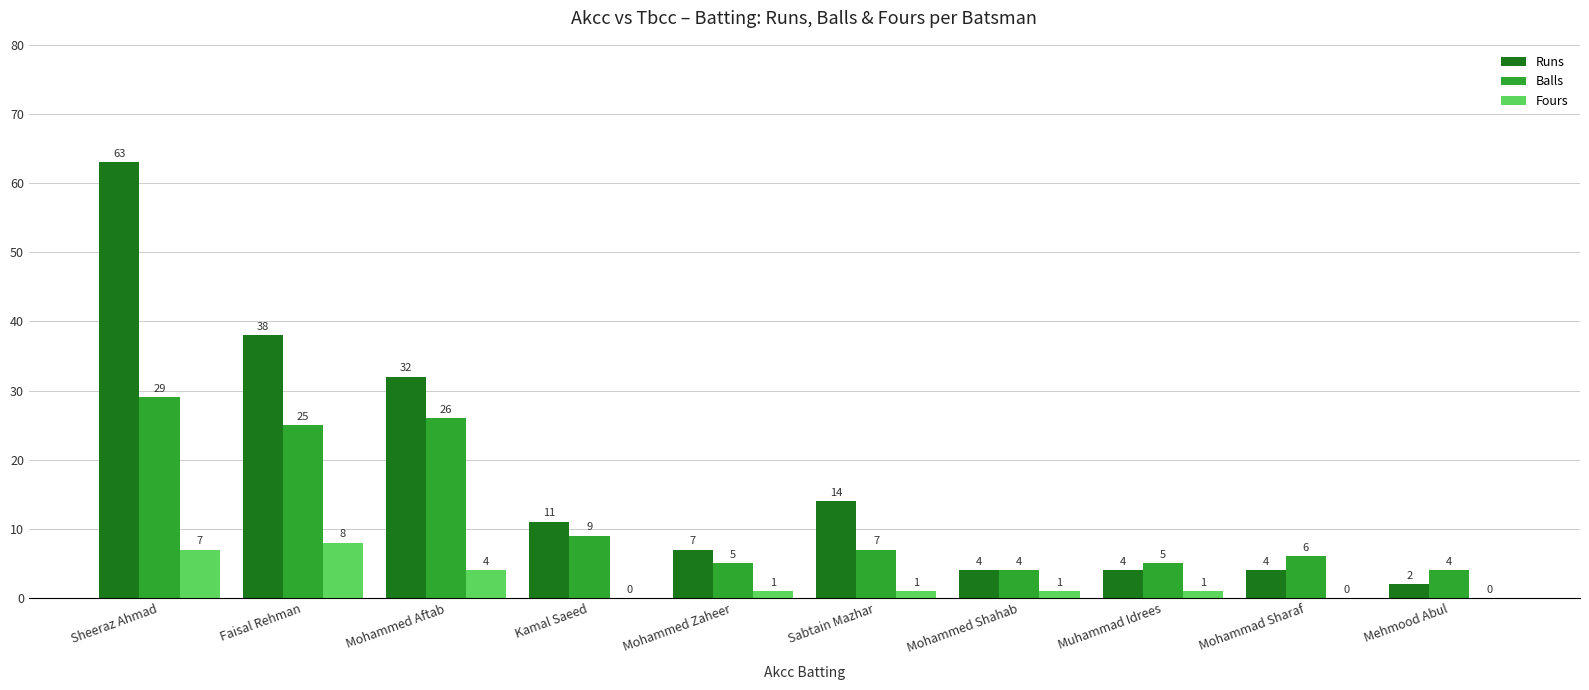

At which label does Runs reach its peak?

Sheeraz Ahmad